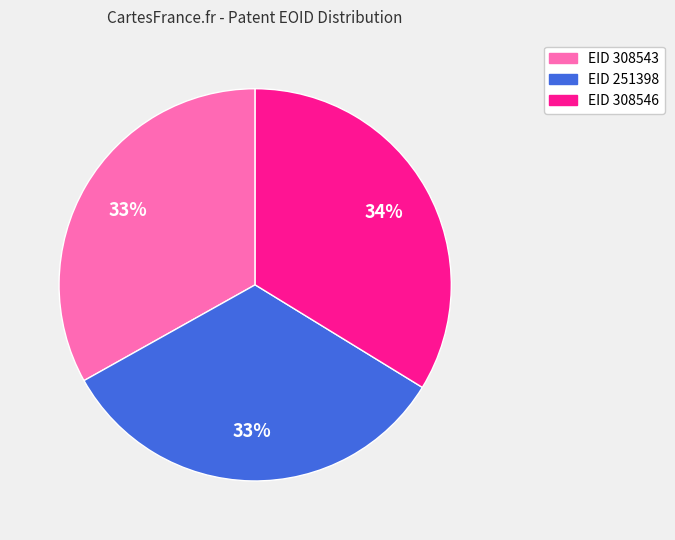

To the nearest percent, what is the difference between the largest and smallest slice percentages?

1%